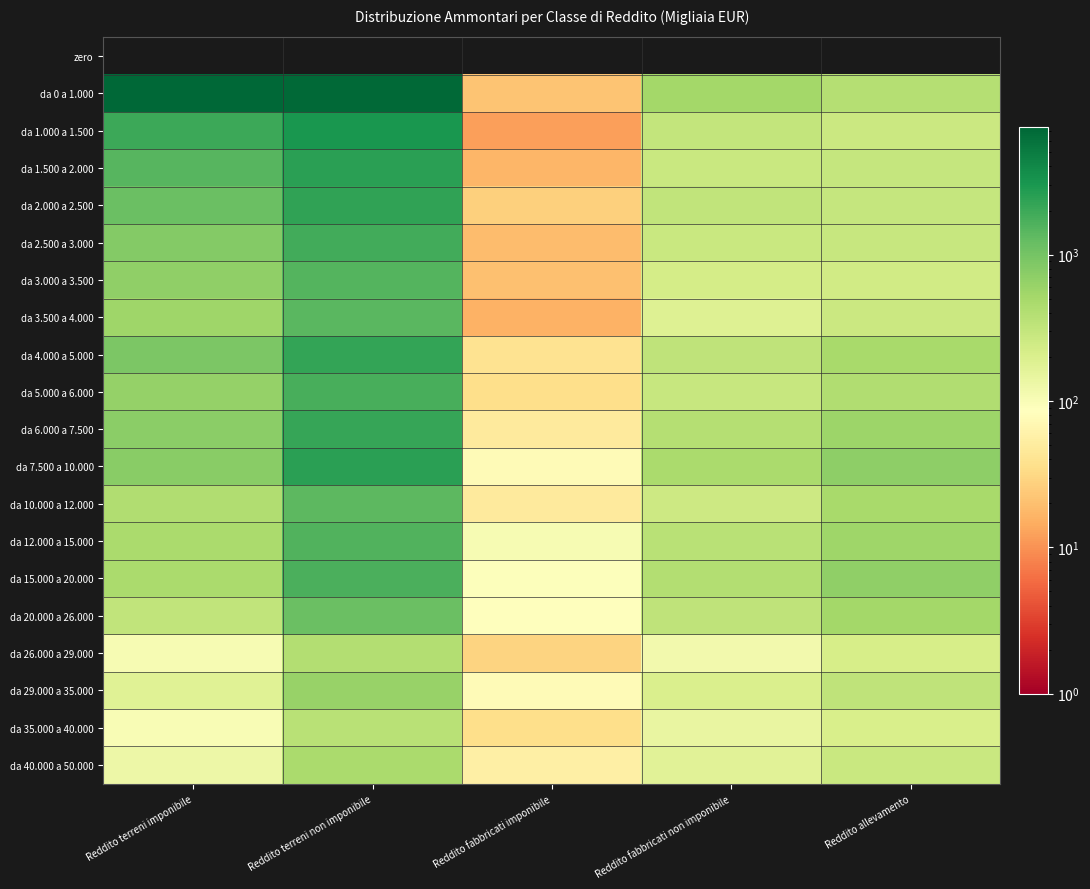

Rank the series by their maximum value, from highest to lowest.

da 0 a 1.000, da 1.000 a 1.500, da 1.500 a 2.000, da 7.500 a 10.000, da 2.000 a 2.500, da 4.000 a 5.000, da 6.000 a 7.500, da 2.500 a 3.000, da 5.000 a 6.000, da 15.000 a 20.000, da 12.000 a 15.000, da 3.000 a 3.500, da 3.500 a 4.000, da 10.000 a 12.000, da 20.000 a 26.000, da 29.000 a 35.000, da 40.000 a 50.000, da 26.000 a 29.000, da 35.000 a 40.000, zero